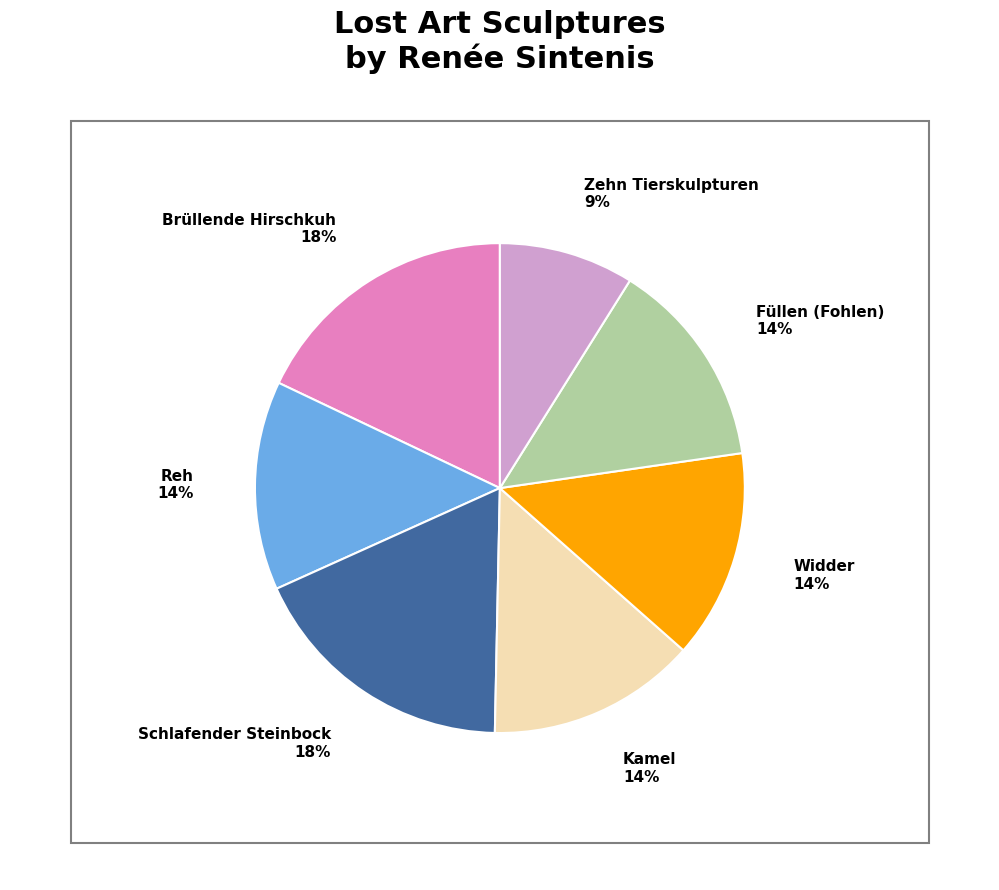

Does Zehn Tierskulpturen account for over 50% of the chart?

No